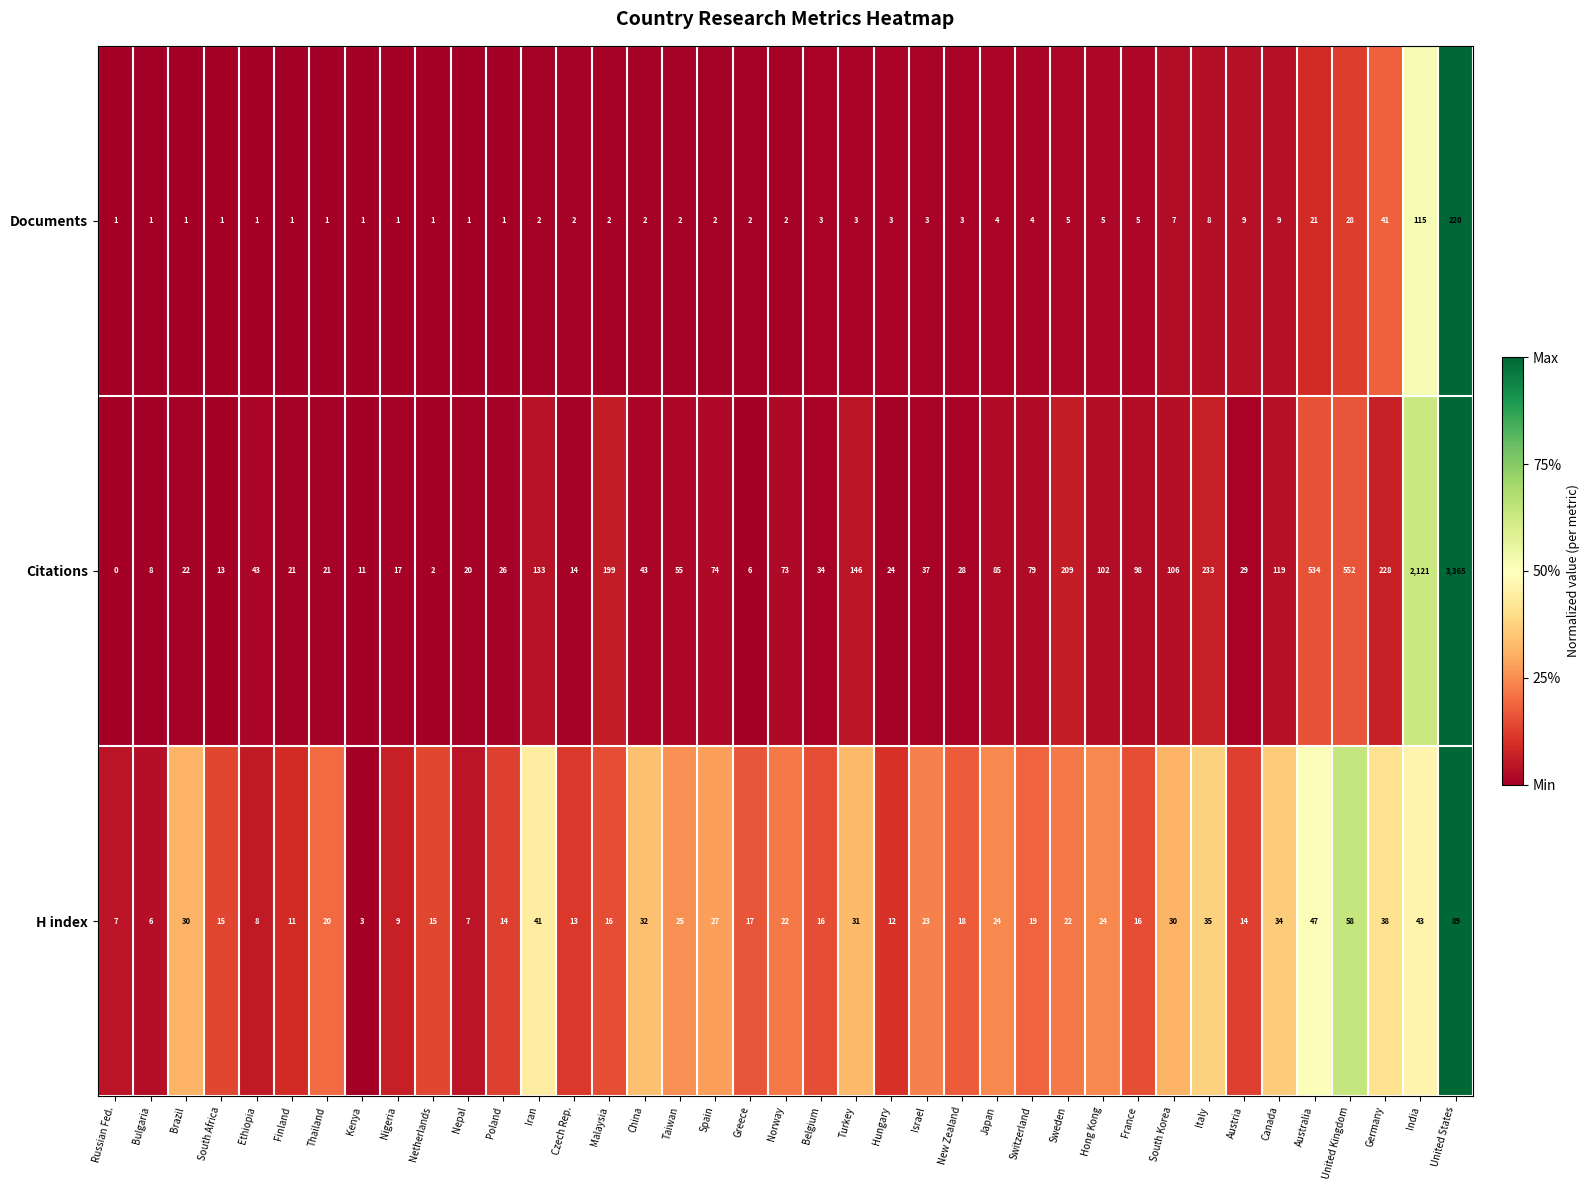

What is the difference between the second highest and second lowest values in the Citations series?

2119